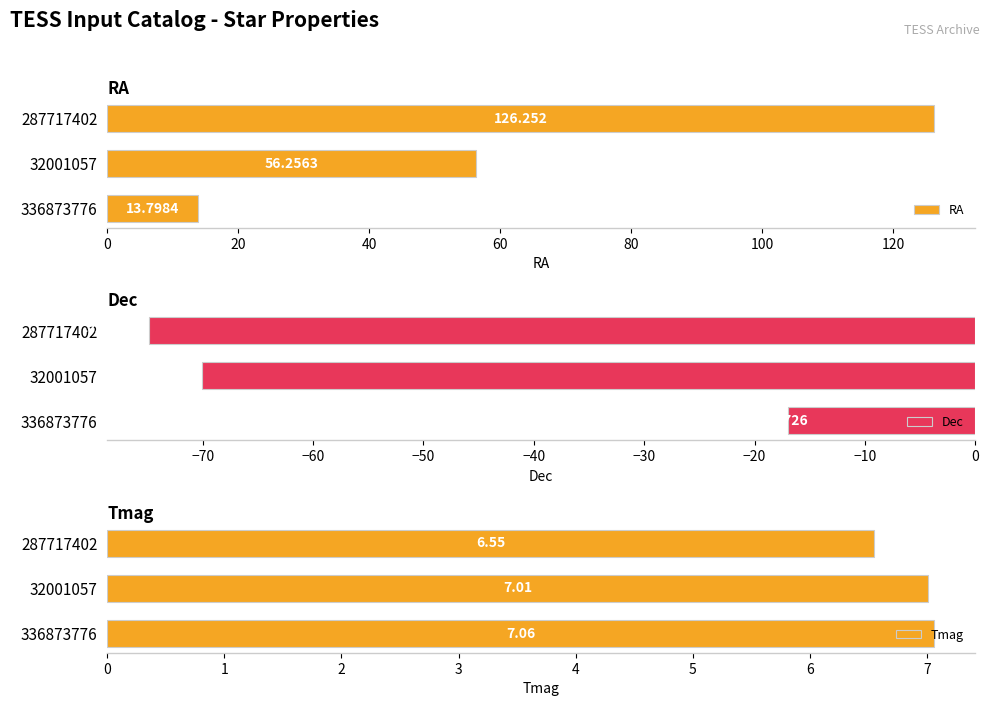

What is the difference between the maximum and minimum values in the Tmag series?

0.5